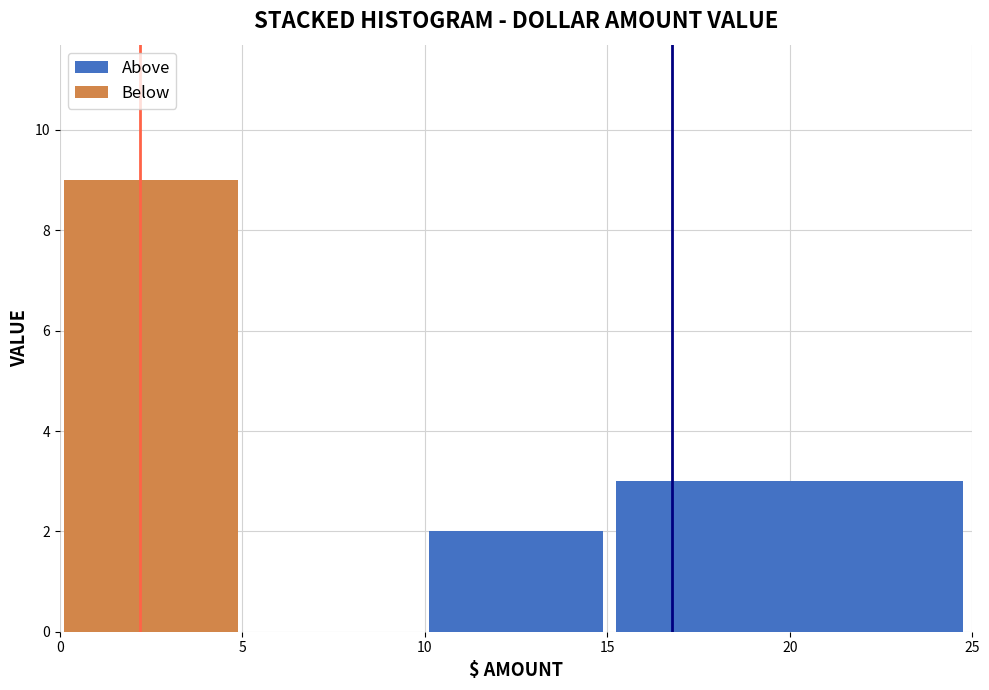

Reading left to right, transcribe this chart: for each stacked bar, give the range it covers on the x-axis and its total height. The values are not printed on the chart, so give them approximately, as read against the axis.

0 to 5: 9
5 to 10: 0
10 to 15: 2
15 to 25: 3